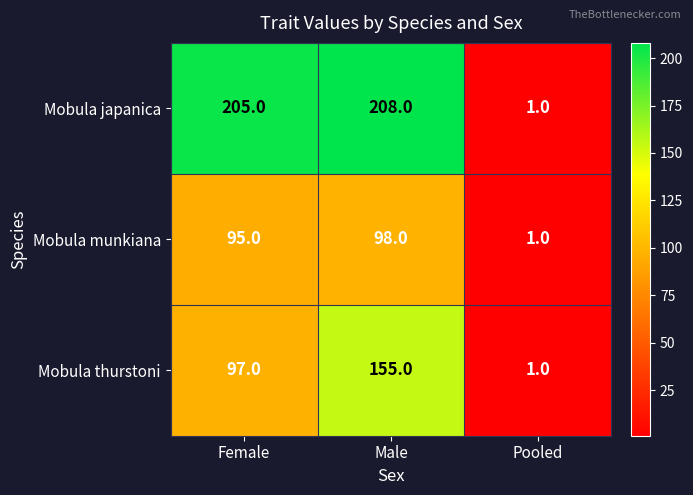

Between Female and Pooled, which series saw the biggest shift?

Mobula japanica